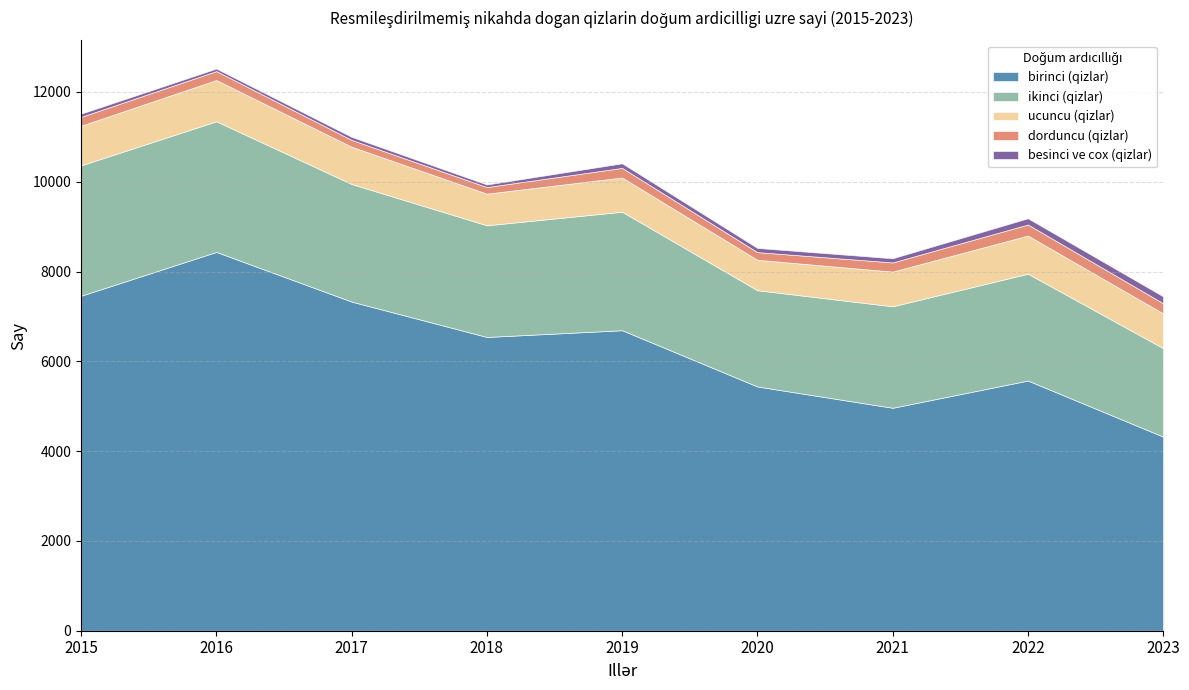

What is the difference between the highest and lowest values at 2021?

4873